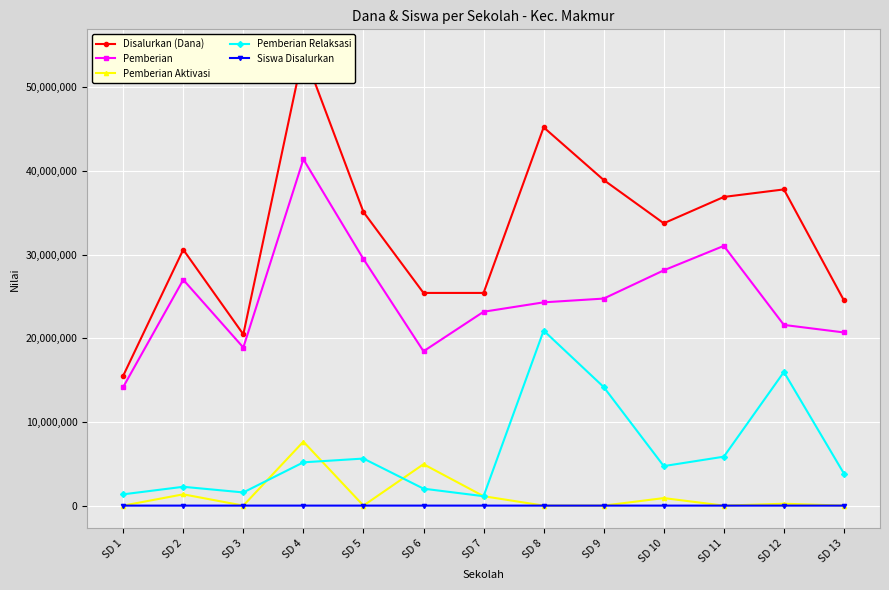

What is the average value of the Disalurkan (Dana) series?

32607692